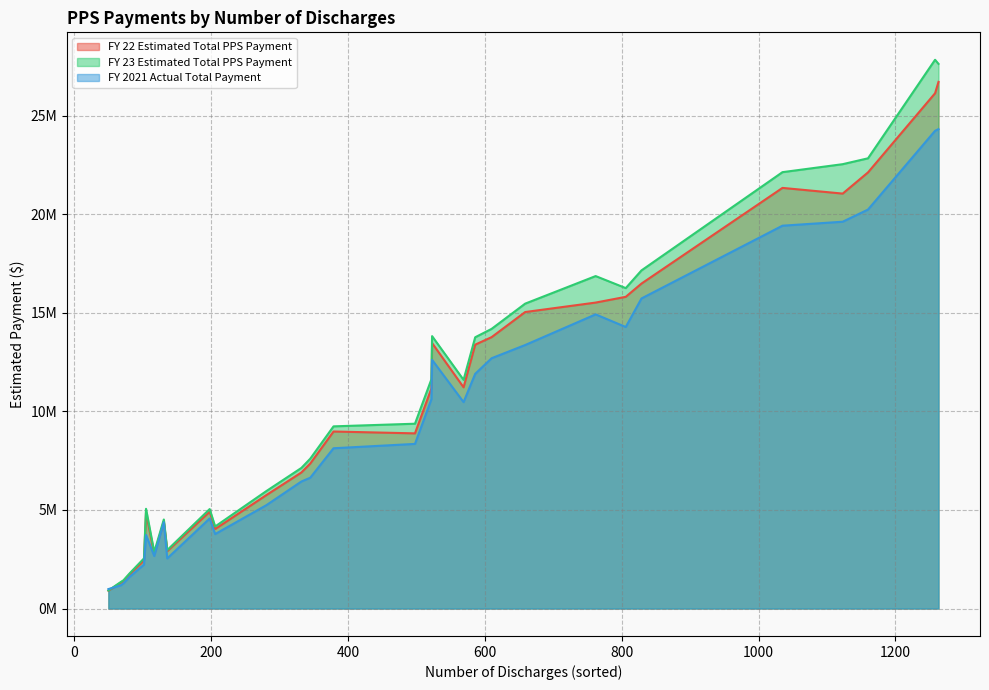

Rank the categories by FY 22 Estimated Total PPS Payment value from highest to lowest.

1263, 1258, 1160, 1035, 1123, 829, 806, 762, 659, 610, 523, 586, 569, 522, 379, 498, 345, 332, 281, 198, 105, 131, 206, 136, 117, 102, 81, 72, 68, 50